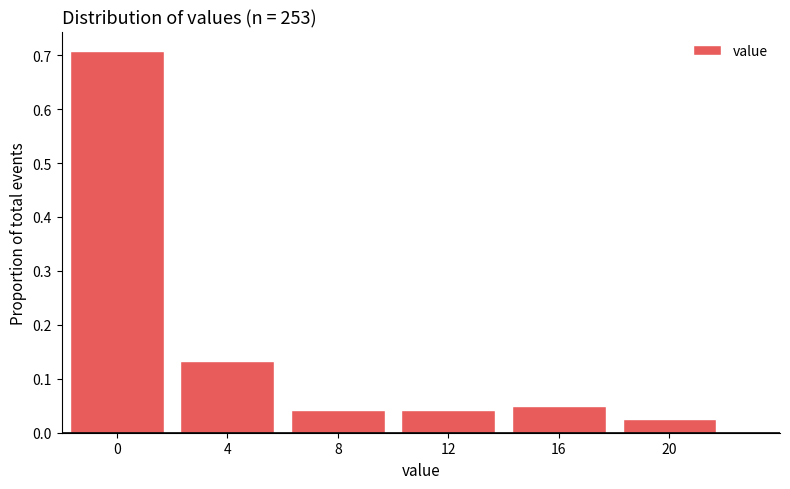

Which range on the x-axis has the tallest bar?

-2 to 2